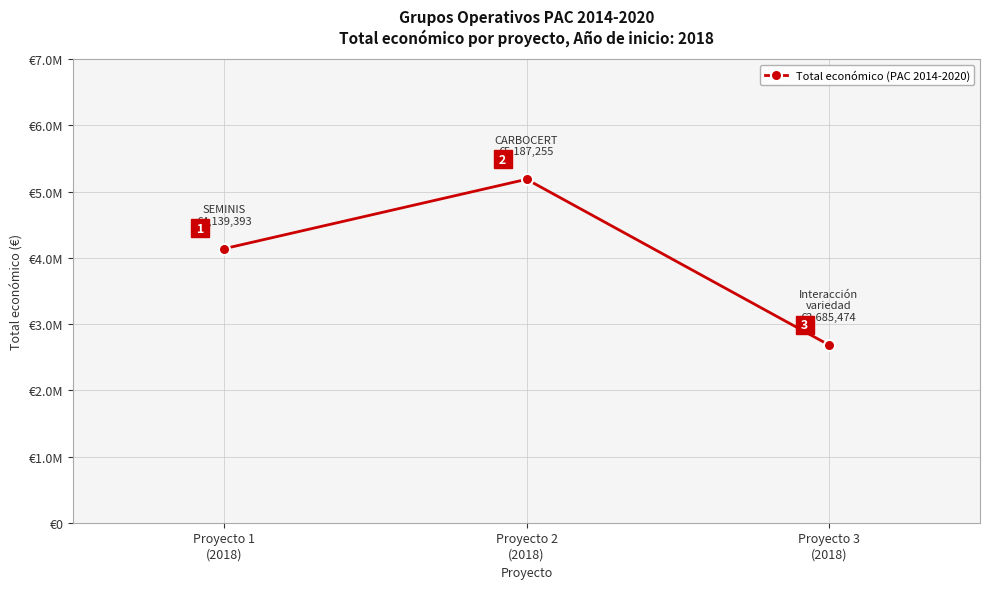

What position from the right is Proyecto 2
(2018)?

2